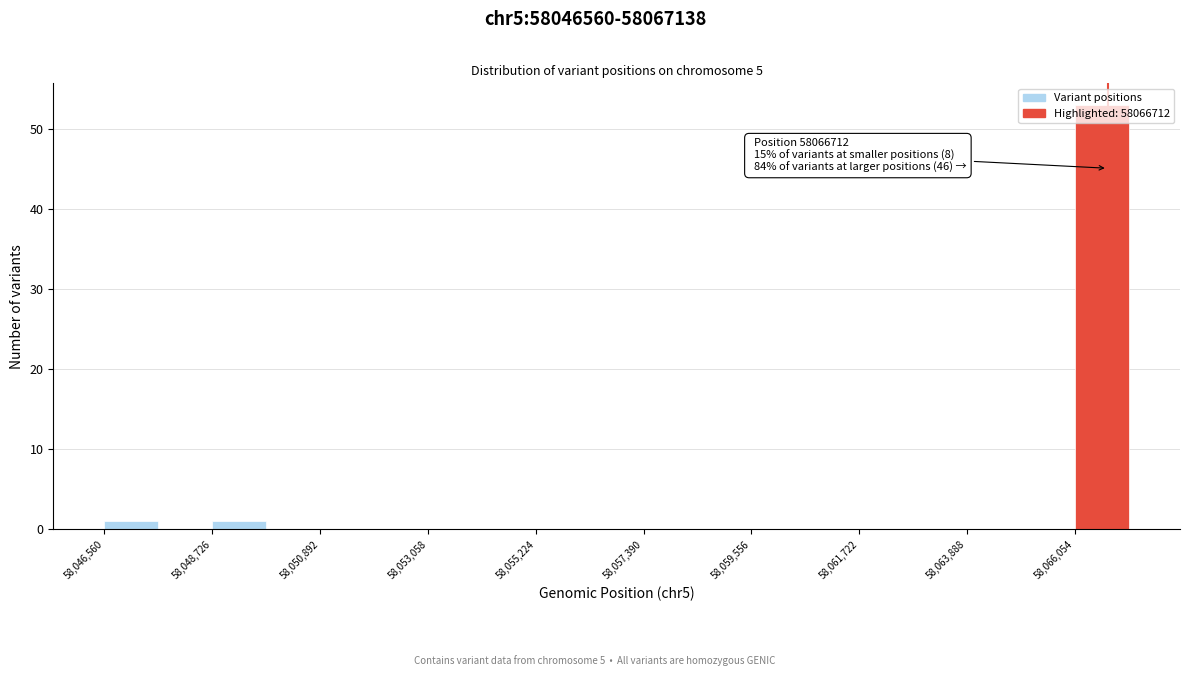

Read against the x-axis, roughly where is the centre of the tallest bar?

58066500